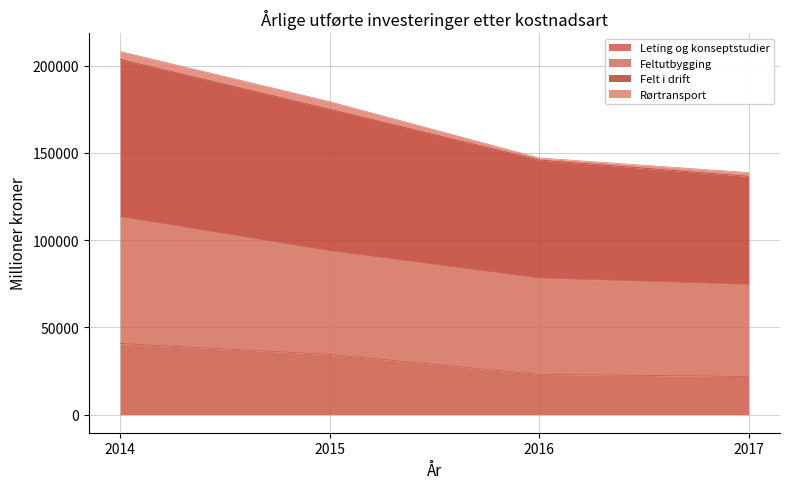

Is the value of Leting og konseptstudier at 2016 greater than the value of Felt i drift at 2014?

No